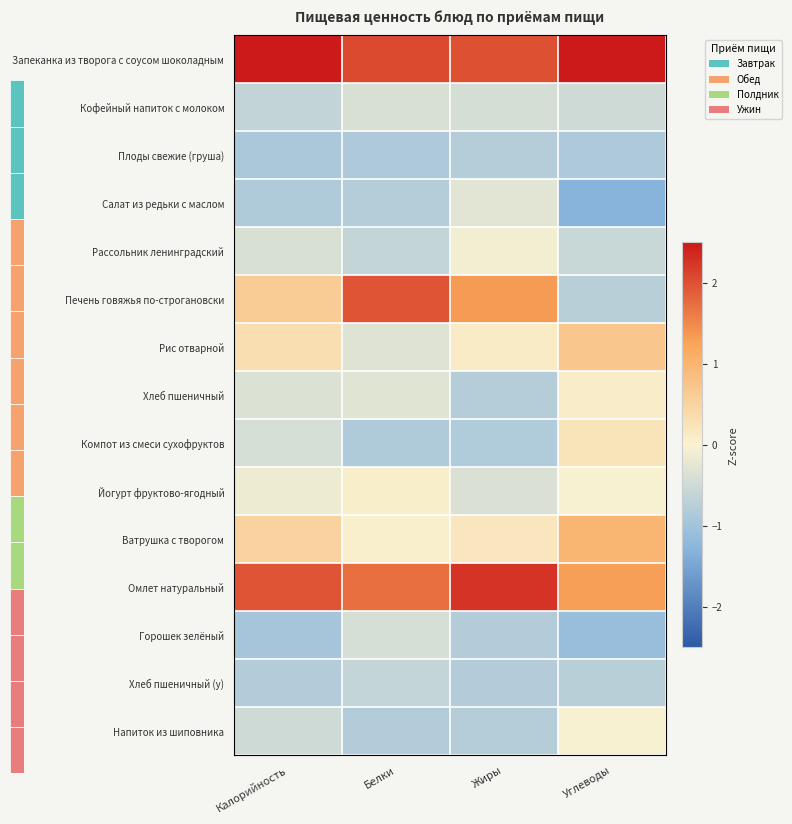

What is the approximate value of Омлет натуральный at Белки?

1.7